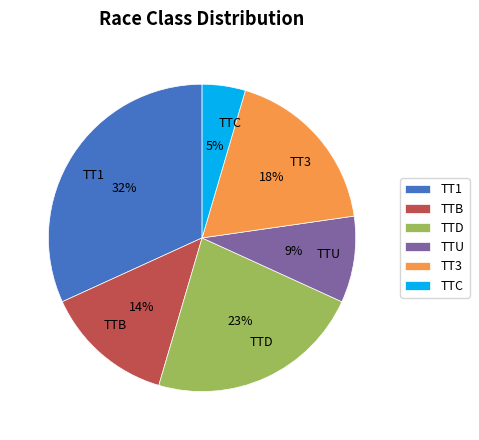

Which slice is the largest?

TT1